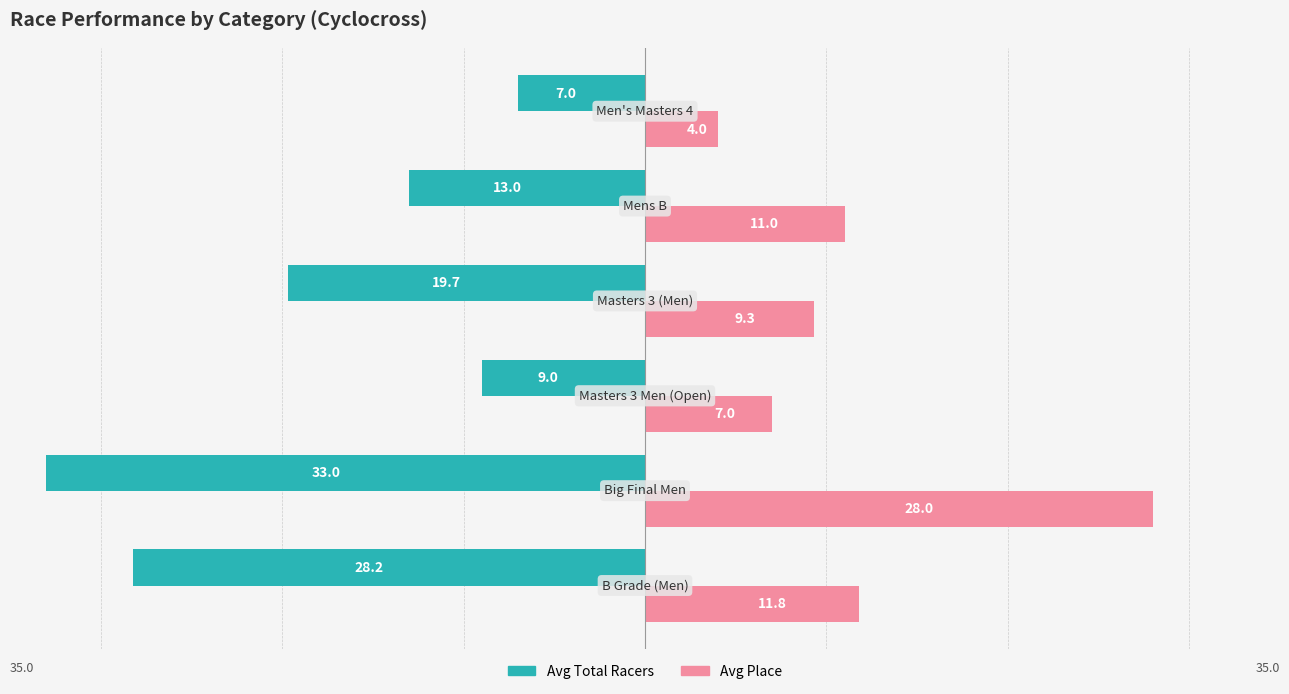

What is the lowest value of the Avg Place series?

4.0